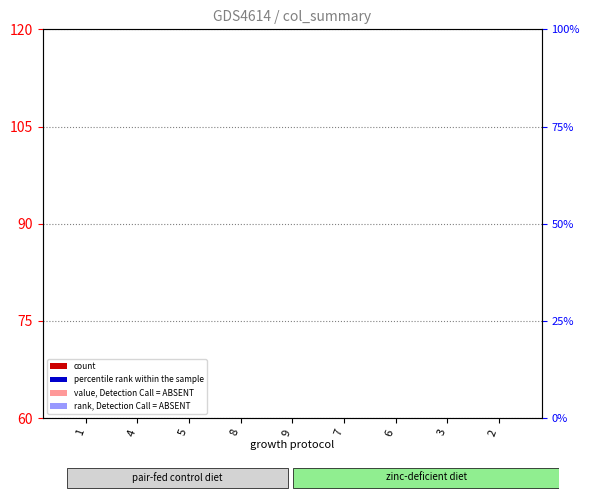

What is the label of the 7th bar from the left?

6